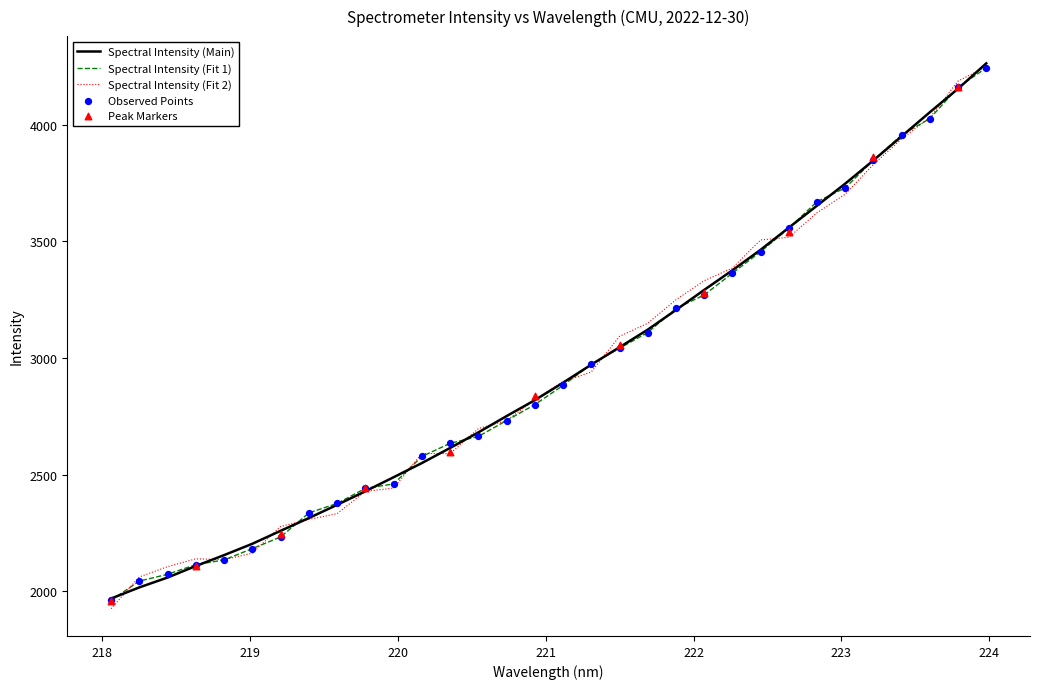

What is the ratio of the value at 223.9802 to the value at 223.2172?

1.1